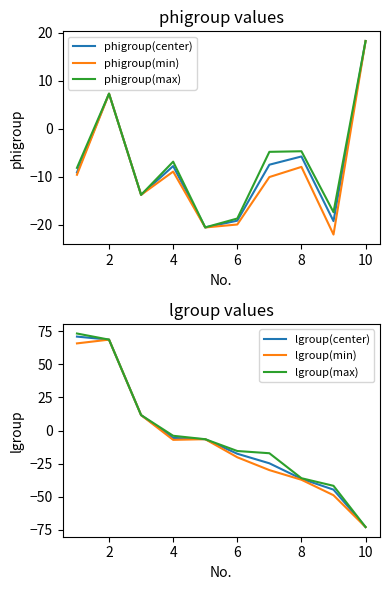

Is it true that phigroup(max) equals 10.6 at 2?

False